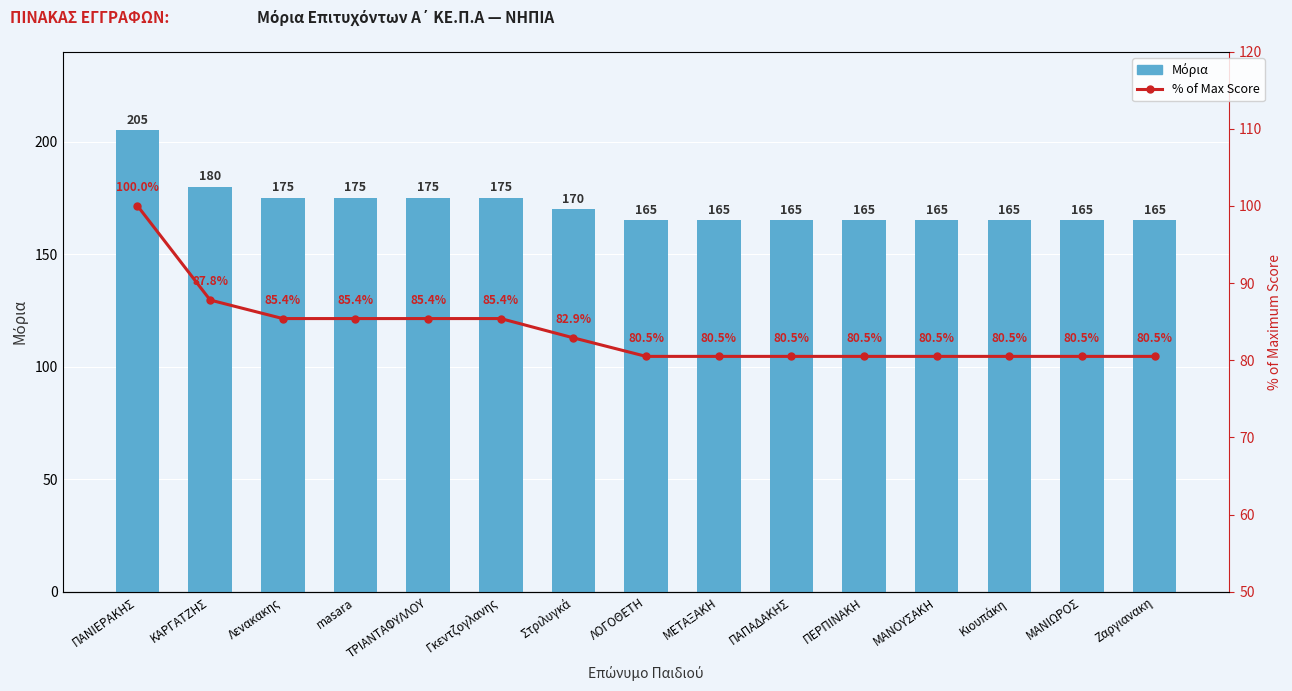

What is the difference between the second highest and minimum values in the Μόρια series?

15.0